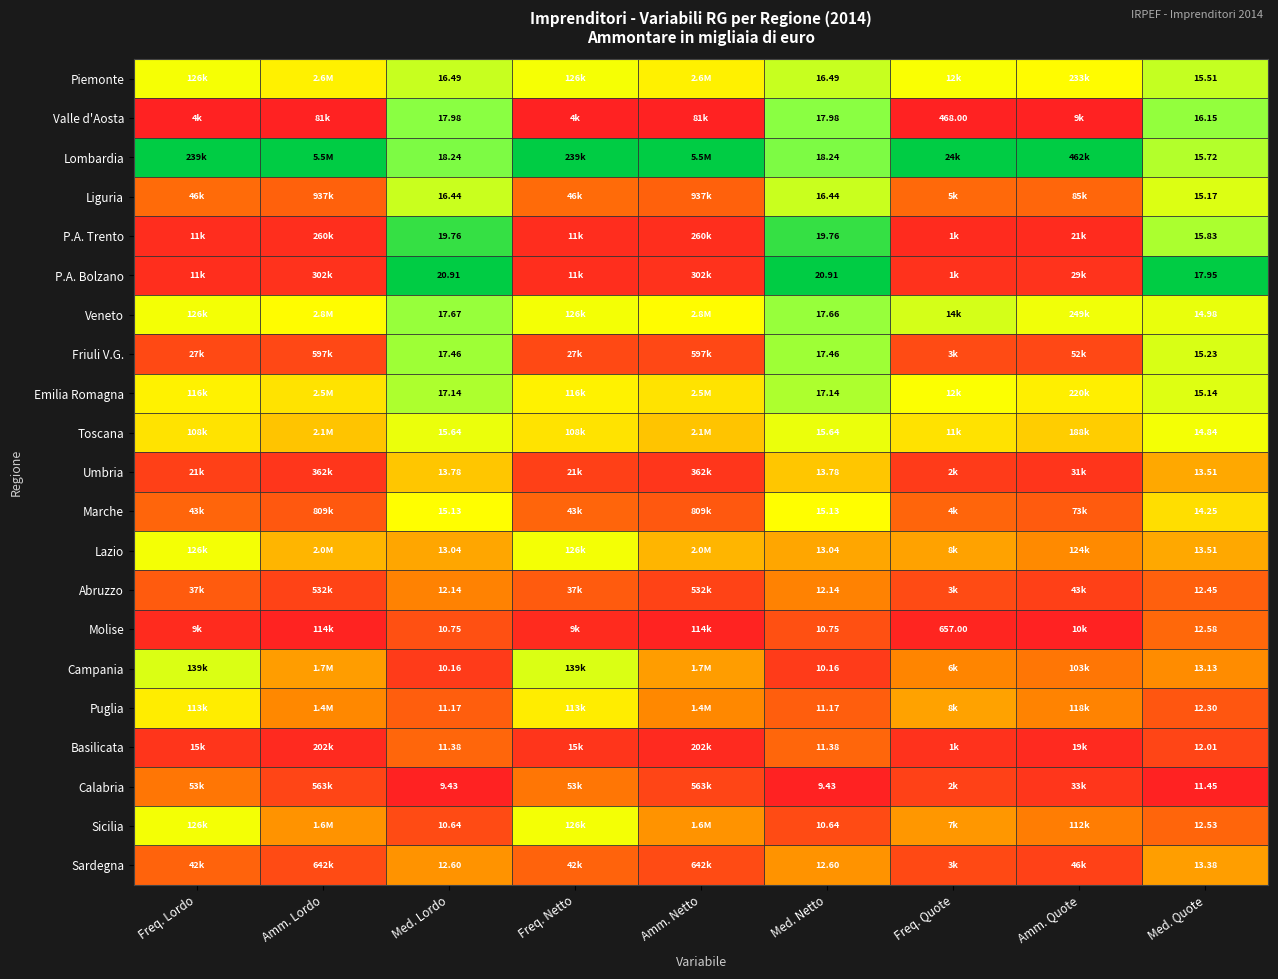

What is the total value across all series at Med. Netto?

307.9